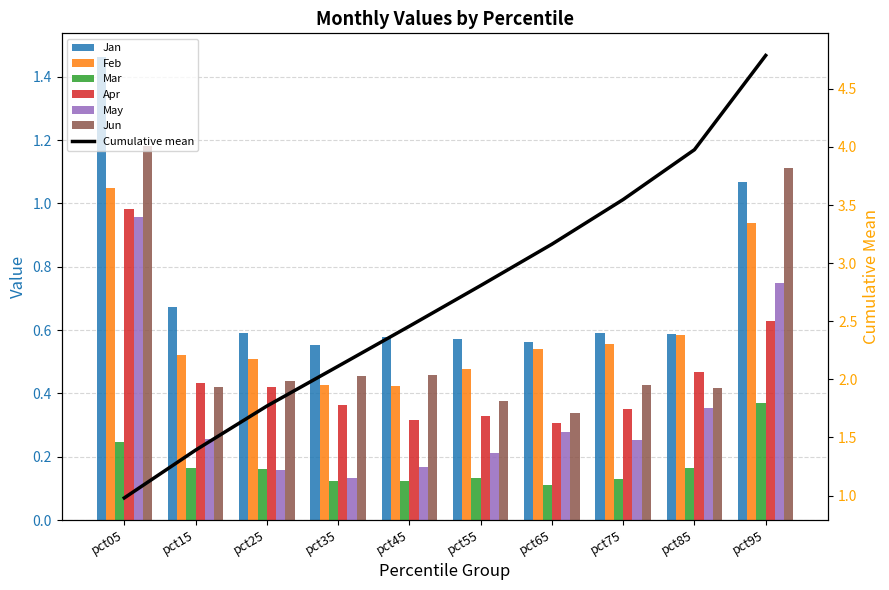

Read the Jun value at pct85.

0.4